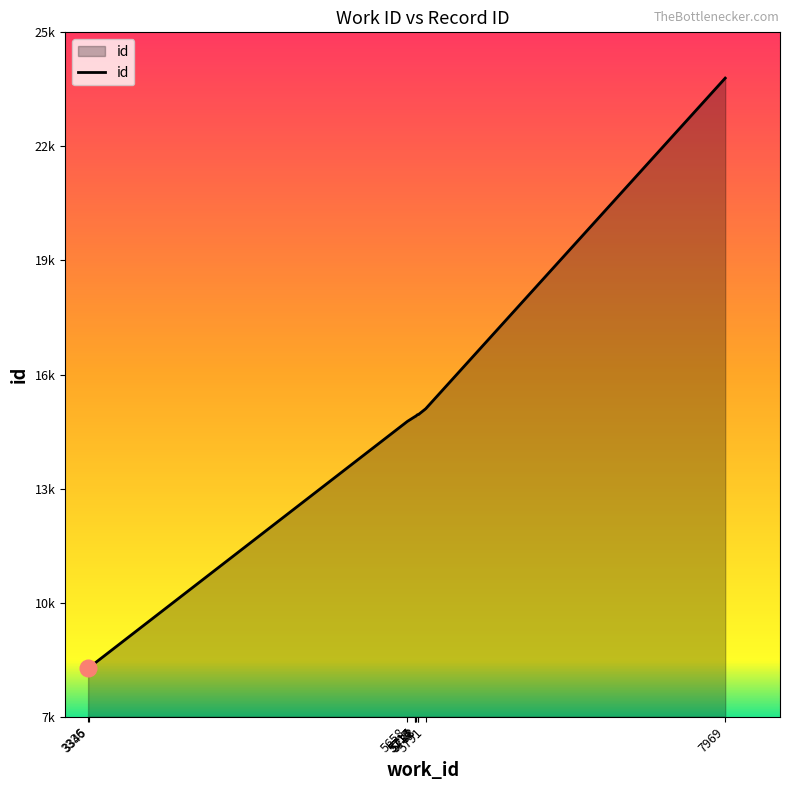

The value at 7969 is 16885. True or false?

False